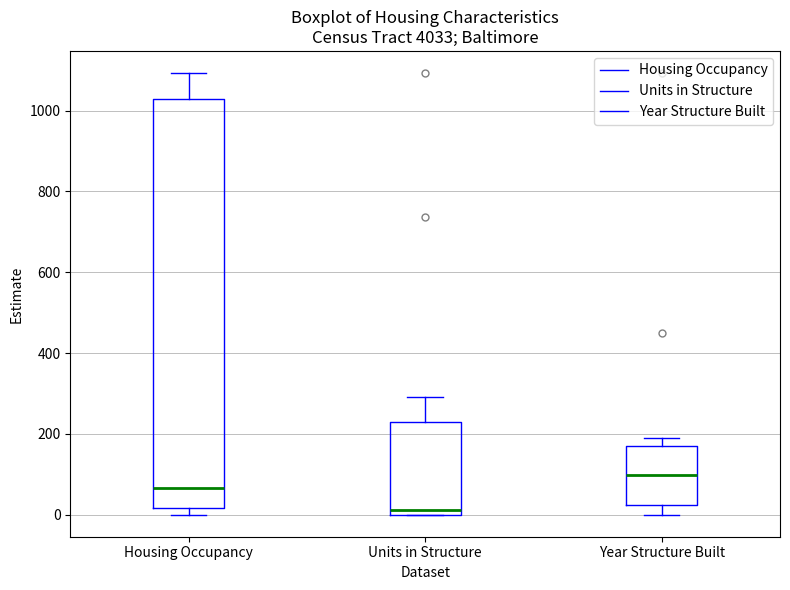

Reading left to right, transcribe this box plot: for each box, give where its median line is, the range the box spans, and where its two whiskers end, as read against the y-axis. The values are not printed on the chart, so give them approximately, as read against the axis.

Housing Occupancy: median 60, box 20 to 1020, whiskers 0 to 1100
Units in Structure: median 20, box 0 to 220, whiskers 0 to 300
Year Structure Built: median 100, box 20 to 160, whiskers 0 to 180